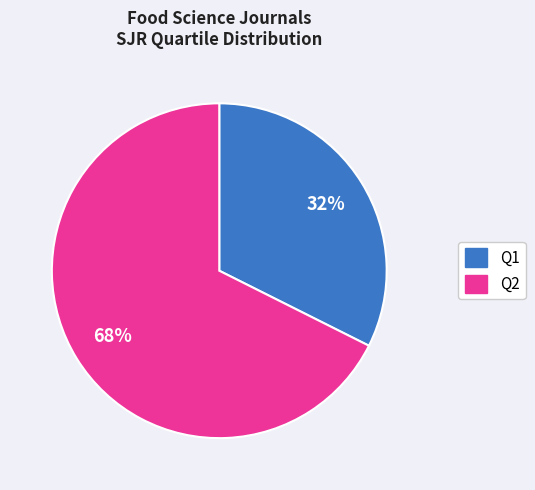

To the nearest percent, what is the average slice percentage?

50%